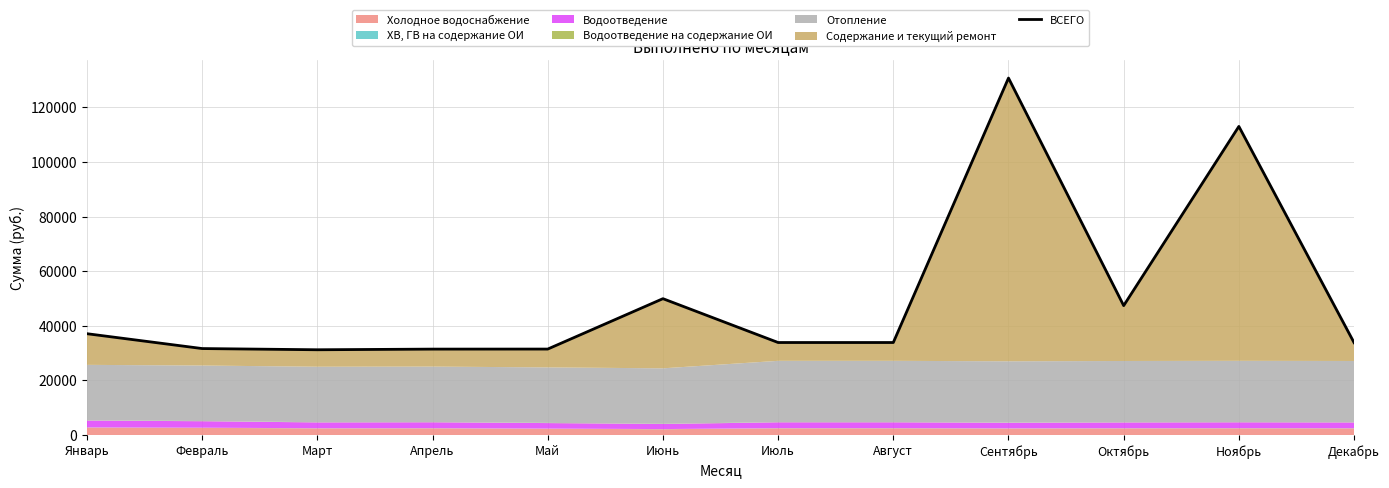

List the labels in order of value, largest first.

Сентябрь, Ноябрь, Июнь, Октябрь, Январь, Июль, Август, Декабрь, Февраль, Май, Апрель, Март